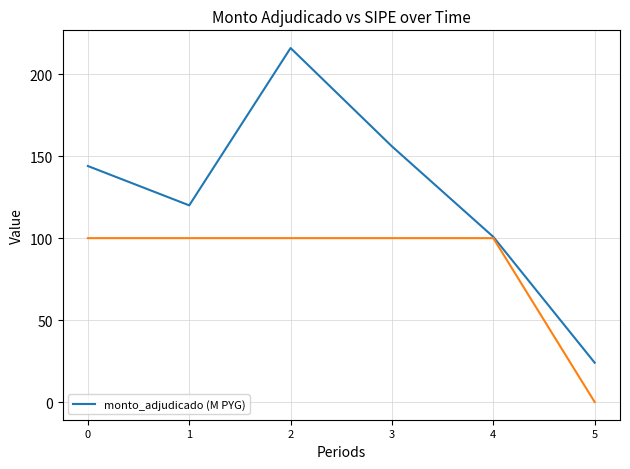

At which label is the value closest to 120?

1